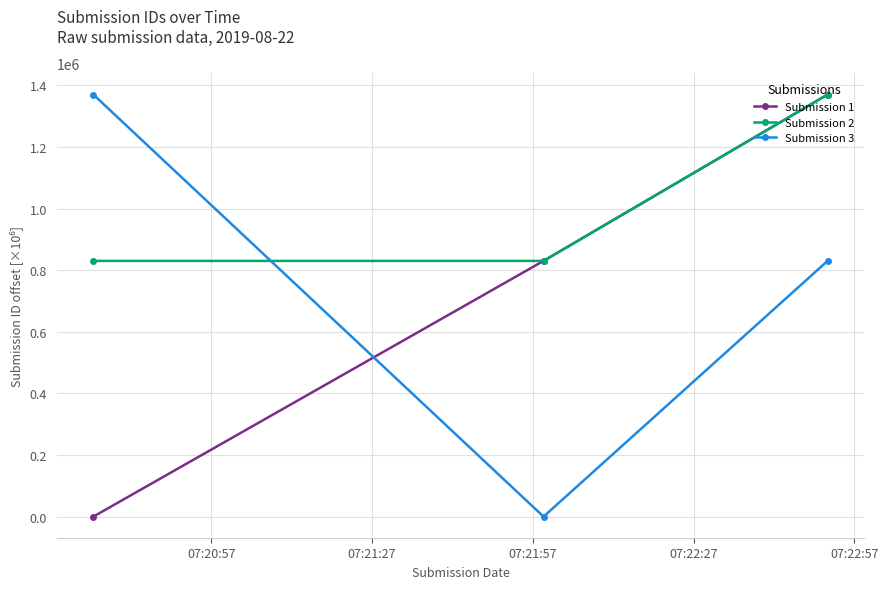

What is the greatest value displayed?

1369999.8